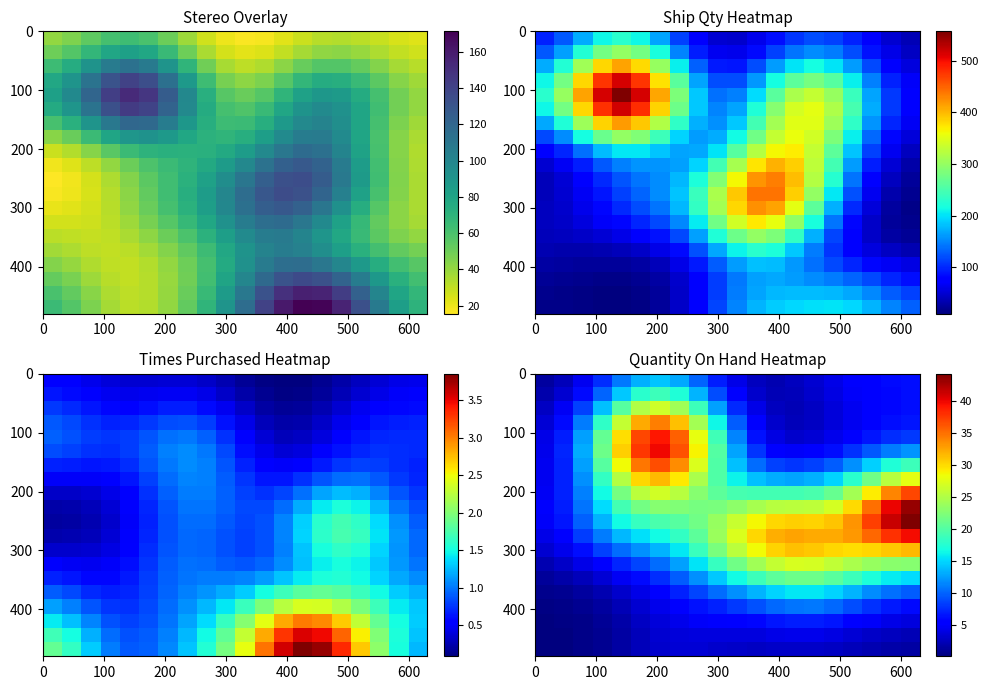

How many data points does each series have?

20